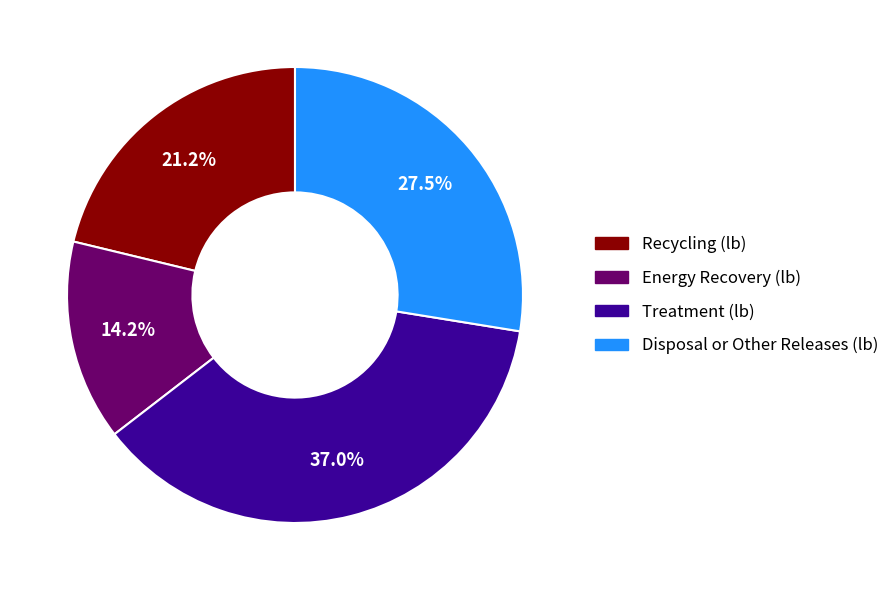

To the nearest percent, what is the difference between the Recycling (lb) and Disposal or Other Releases (lb) slice percentages?

6%